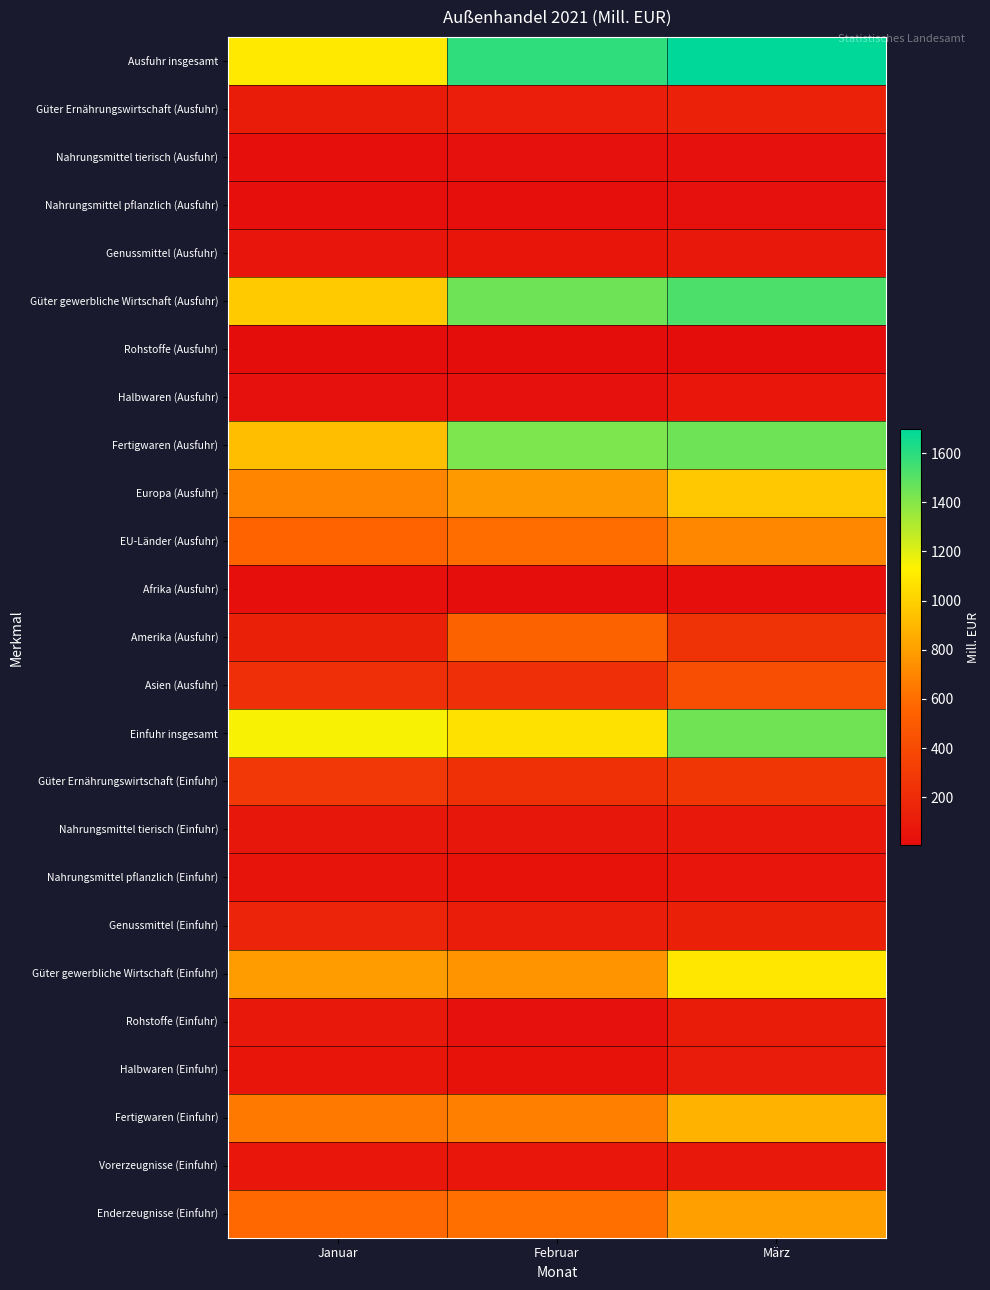

Which has a higher value, März or Januar?

März